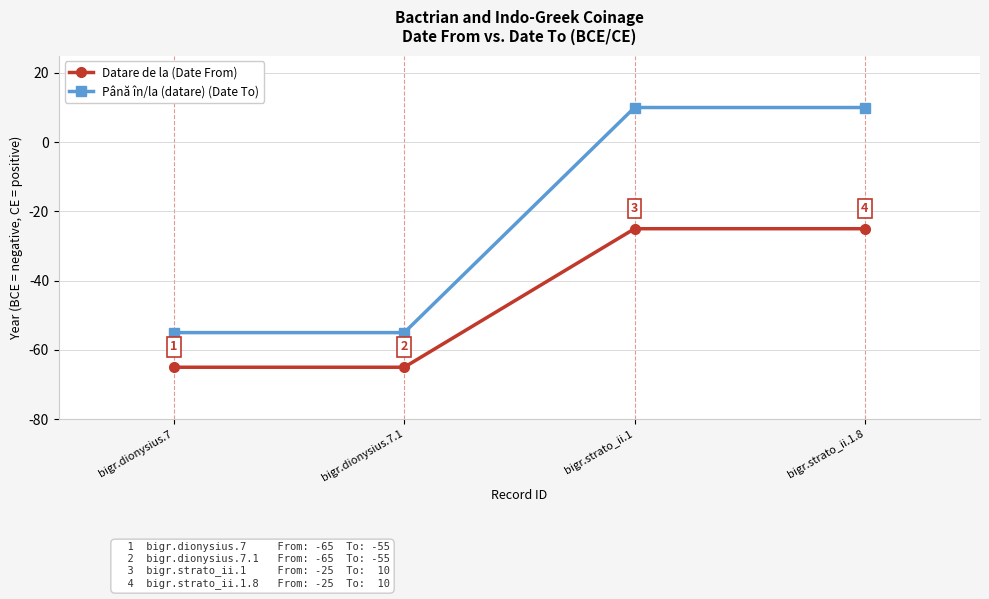

What value does the Datare de la (Date From) series have at bigr.strato_ii.1, to the nearest 10?

-20